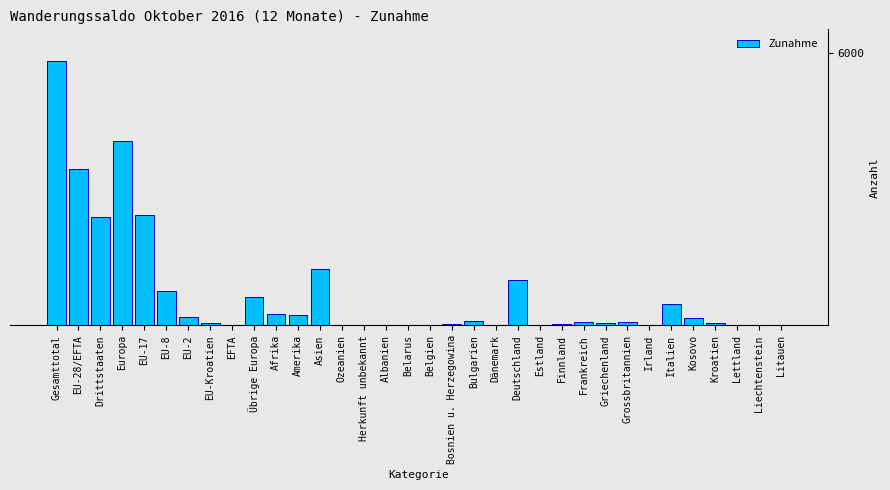

Are the bars horizontal?

No